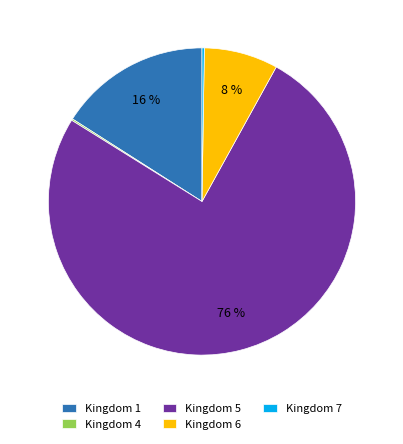

Which slice is the largest?

Kingdom 5